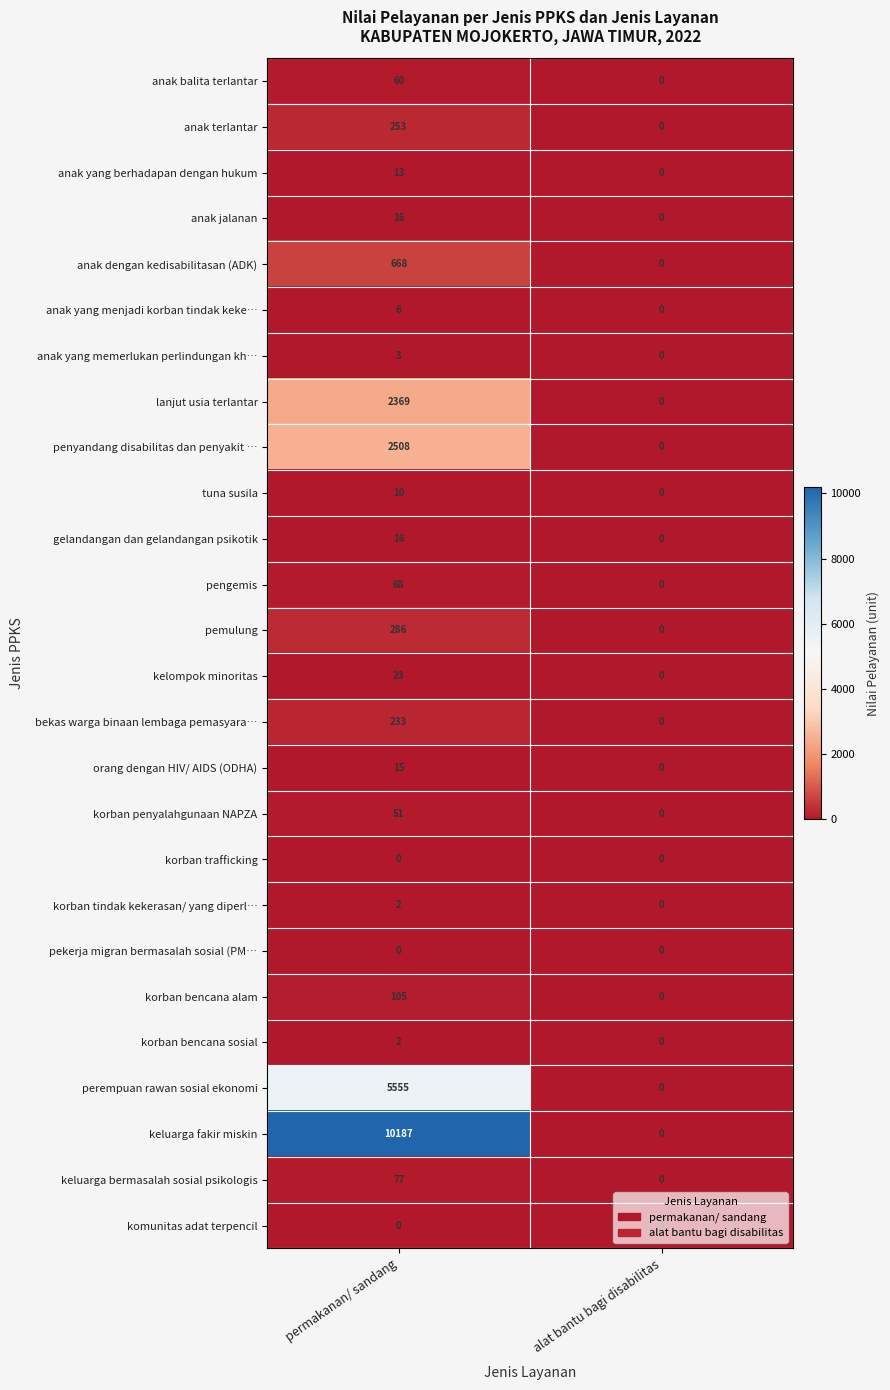

Where is kelompok minoritas nearest to the value 11?

alat bantu bagi disabilitas